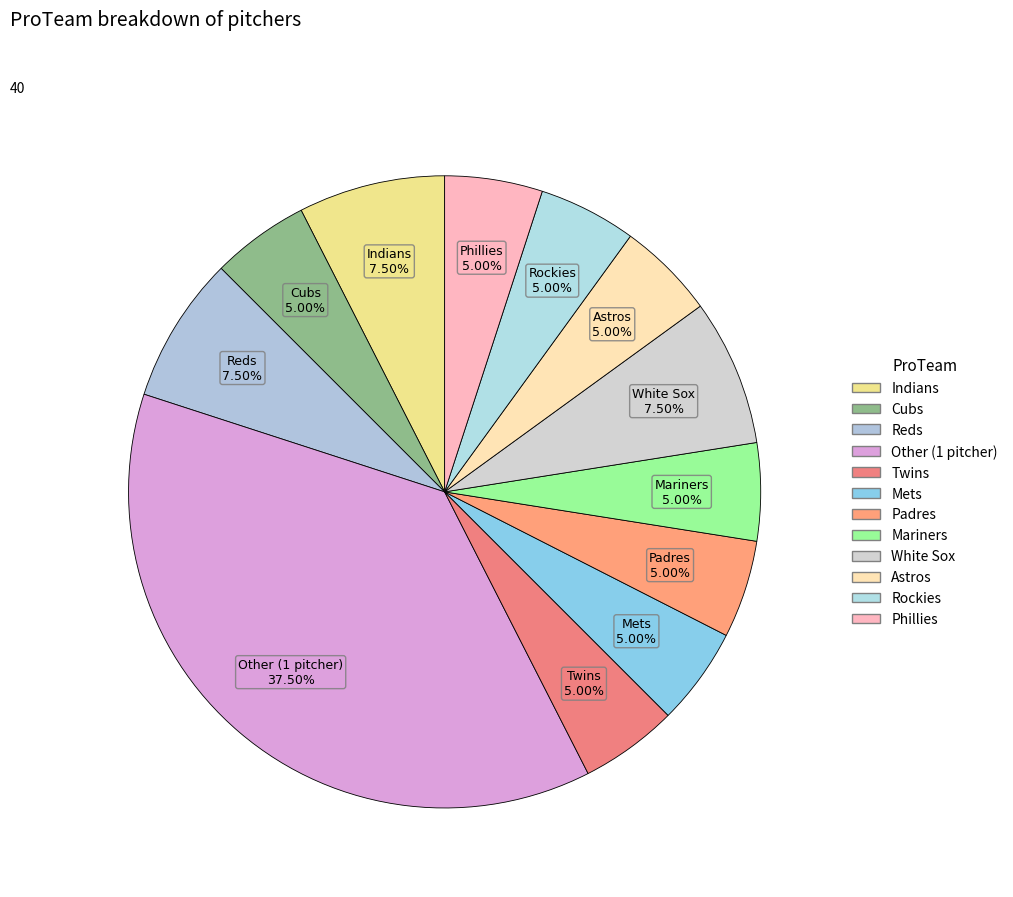

Count the number of slices in the pie.

12